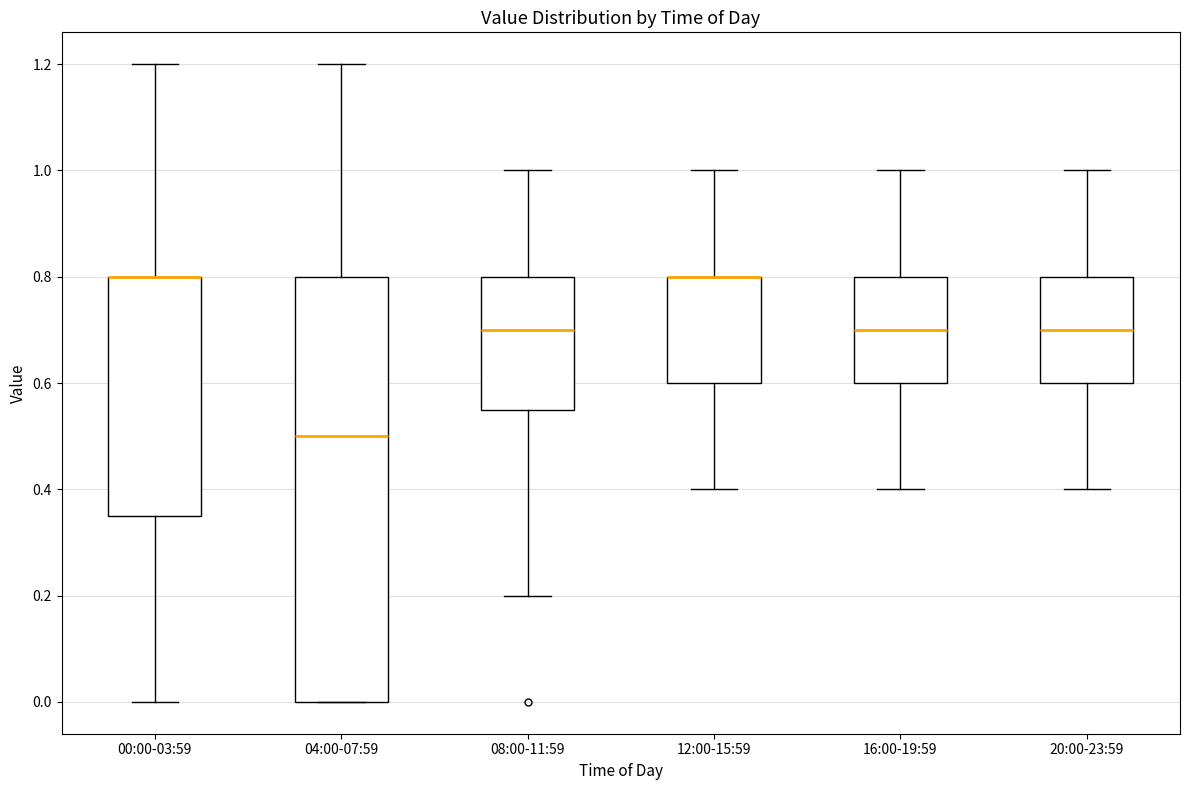

Reading left to right, transcribe this box plot: for each box, give where its median line is, the range the box spans, and where its two whiskers end, as read against the y-axis. The values are not printed on the chart, so give them approximately, as read against the axis.

00:00-03:59: median 0.80 (drawn on the box's upper edge), box 0.36 to 0.80, whiskers 0.00 to 1.20
04:00-07:59: median 0.50, box 0.00 to 0.80, whiskers 0.00 to 1.20
08:00-11:59: median 0.70, box 0.56 to 0.80, whiskers 0.20 to 1.00
12:00-15:59: median 0.80 (drawn on the box's upper edge), box 0.60 to 0.80, whiskers 0.40 to 1.00
16:00-19:59: median 0.70, box 0.60 to 0.80, whiskers 0.40 to 1.00
20:00-23:59: median 0.70, box 0.60 to 0.80, whiskers 0.40 to 1.00